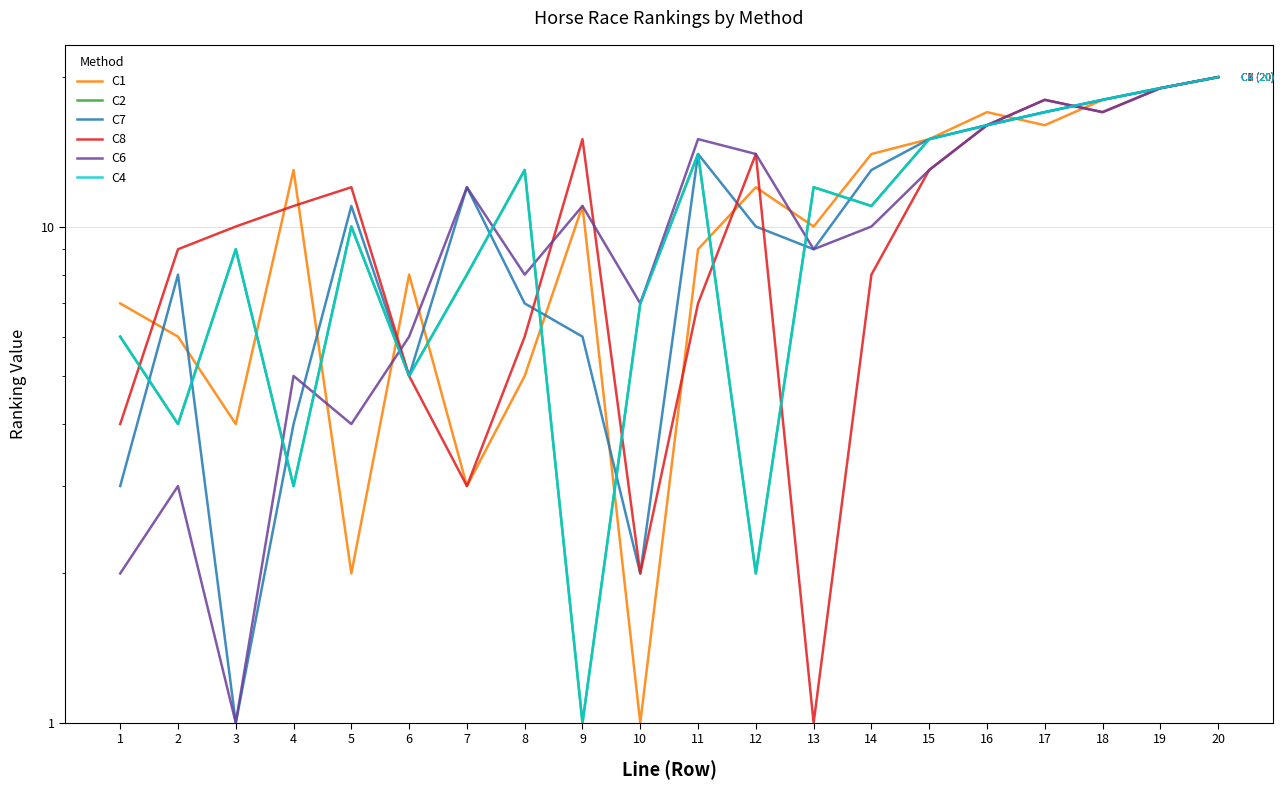

Where is the first local maximum for C7?

2